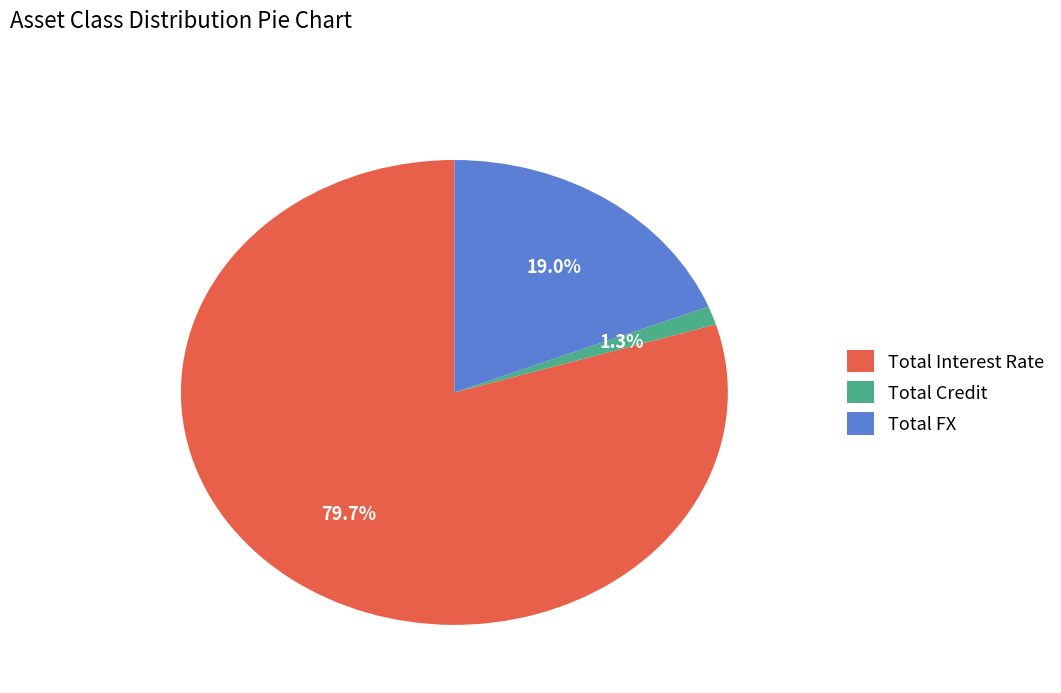

Is it true that Total FX is 19% of the pie?

True